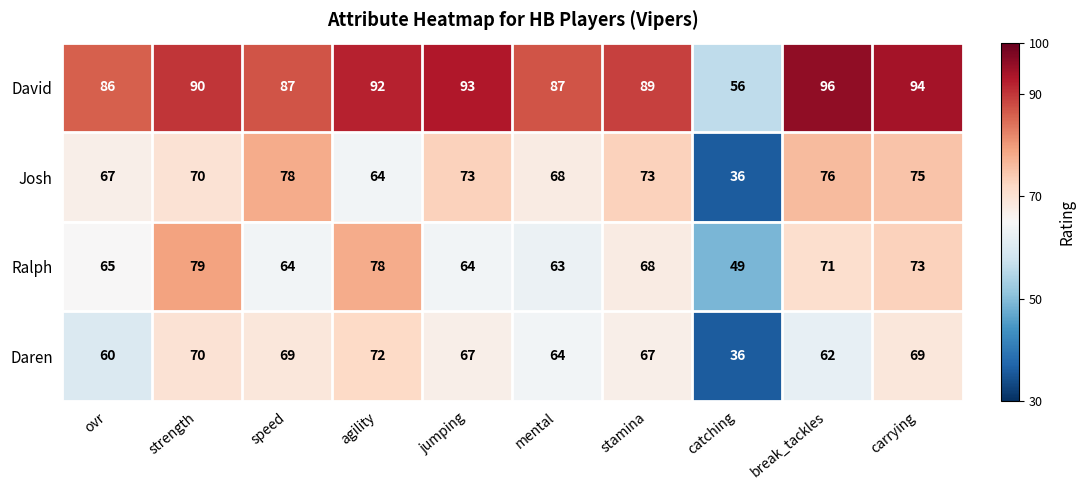

Rank the series by their maximum value, from lowest to highest.

Daren, Josh, Ralph, David